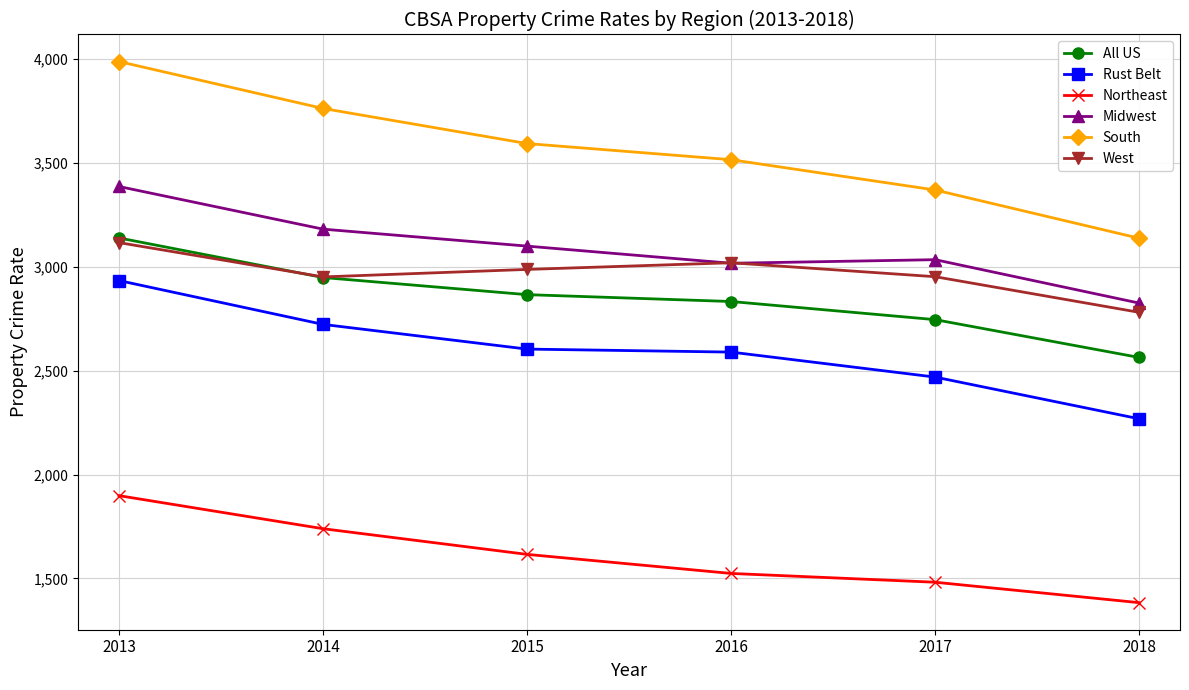

Which category has the highest value in the West series?

2013